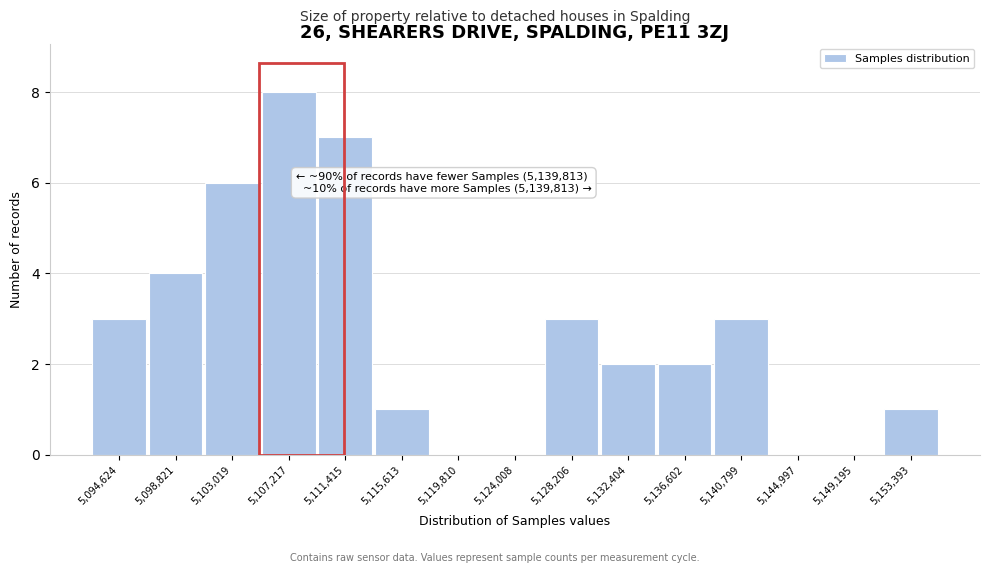

Reading right to left, list all the values displayed in this chart.

5,153,393=1	5,149,195=0	5,144,997=0	5,140,799=3	5,136,602=2	5,132,404=2	5,128,206=3	5,124,008=0	5,119,810=0	5,115,613=1	5,111,415=7	5,107,217=8	5,103,019=6	5,098,821=4	5,094,624=3